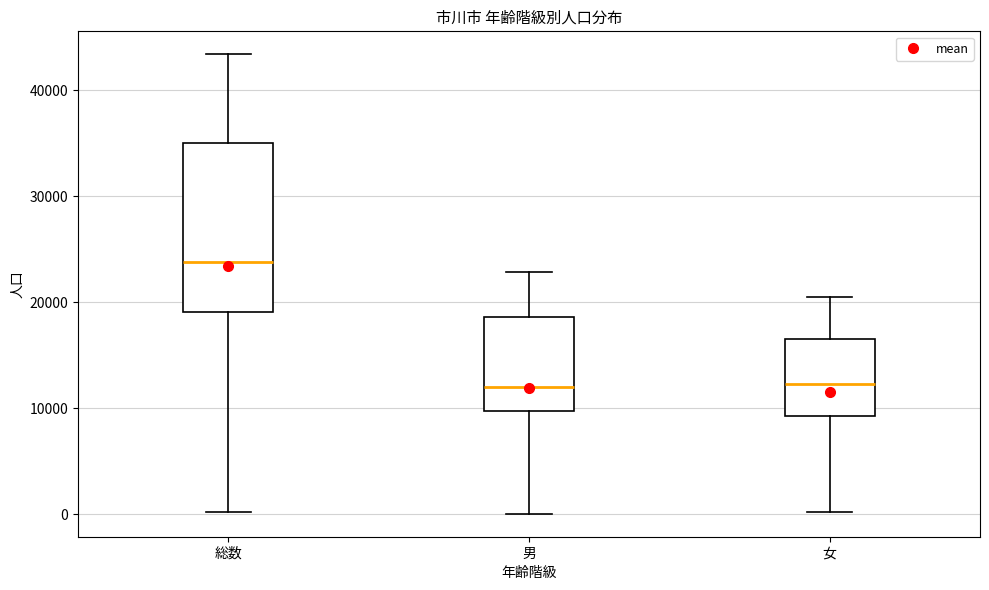

Where does the median line of the box for 男 sit on the y-axis? The values are not printed on the chart, so give them approximately, as read against the axis.

12000